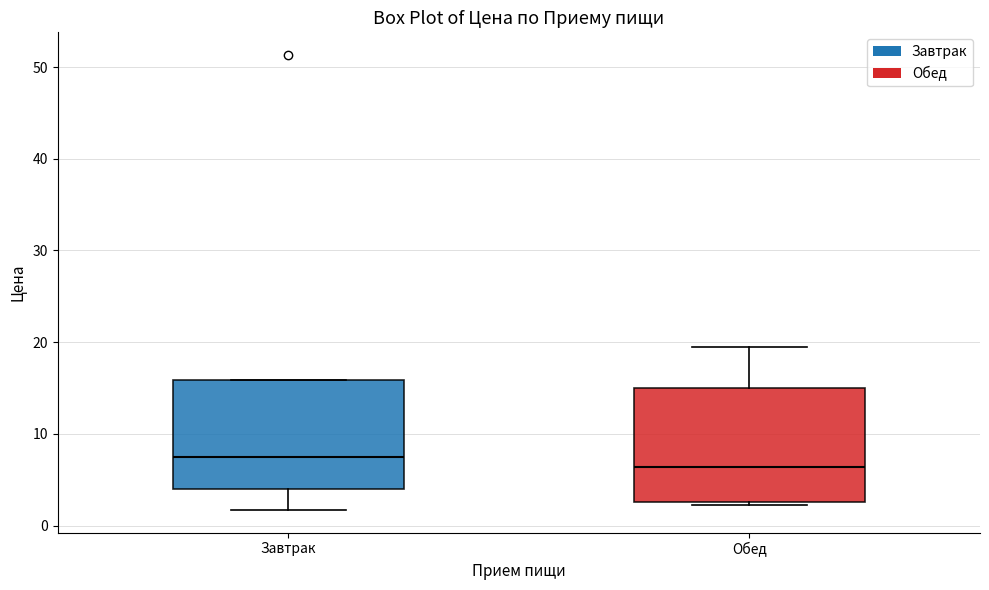

Which box has the highest median line?

Завтрак